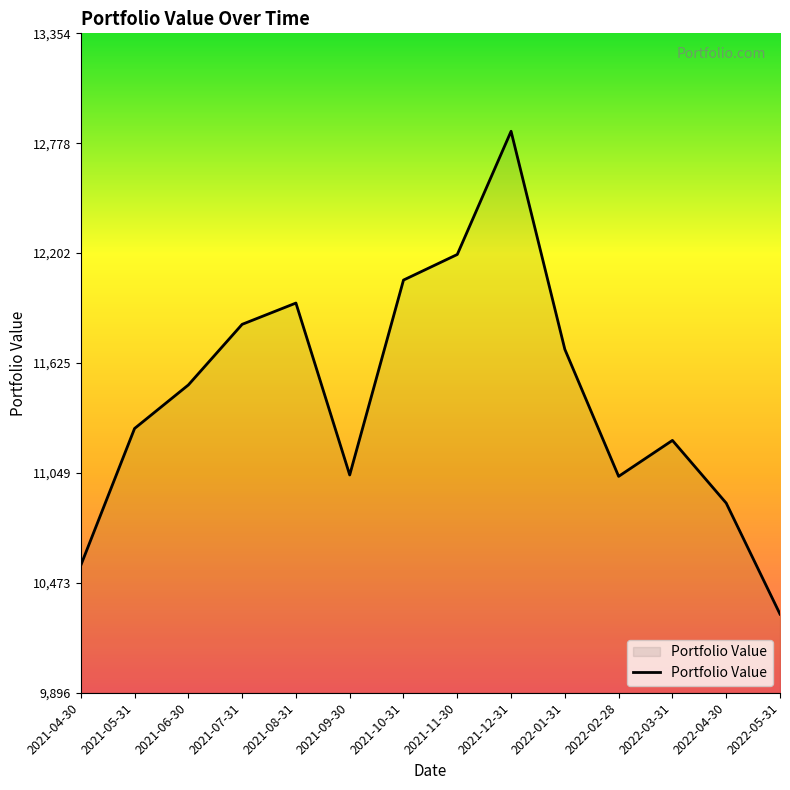

What is the greatest value displayed?

12840.8